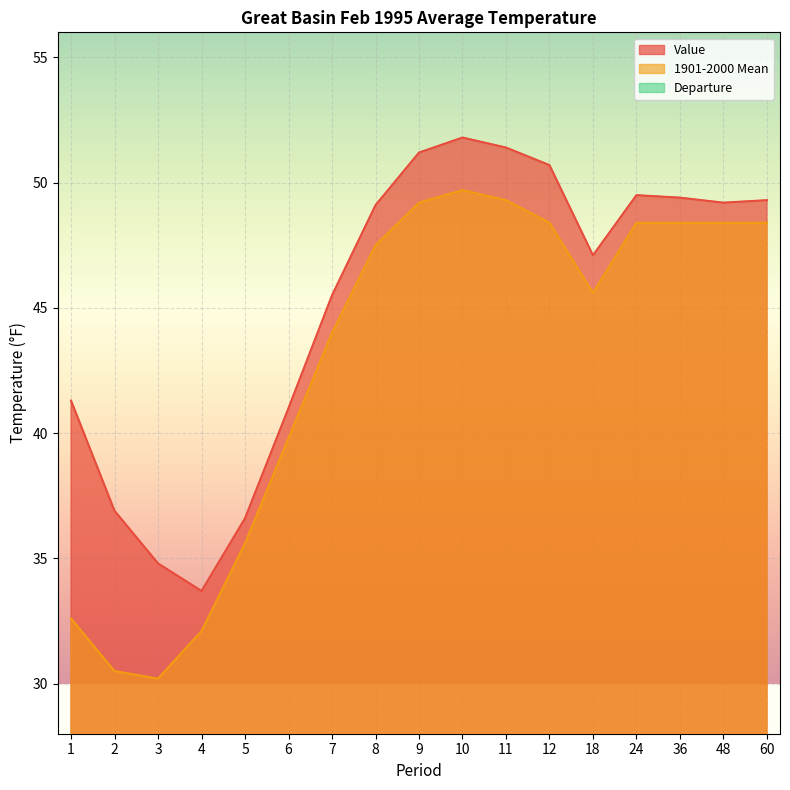

Which has a higher value, 11 or 36?

11